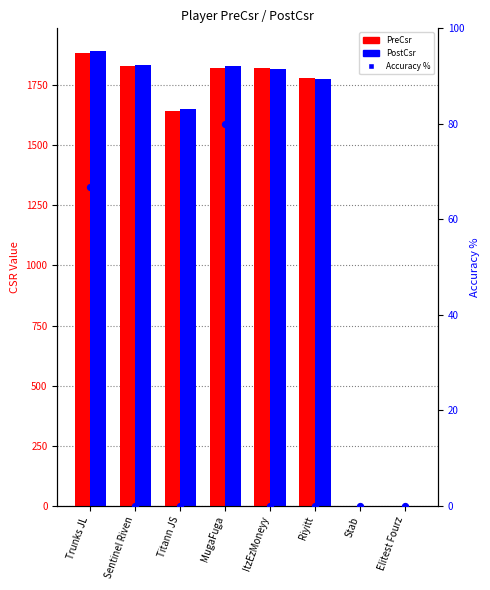

At which category is the sum across all series the highest?

Trunks JL